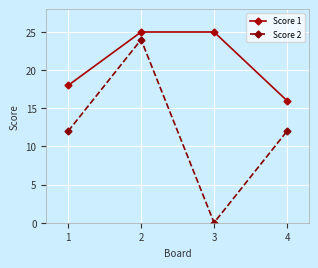

Reading left to right, transcribe all the data shown in this chart.

Score 1: 1=18	2=25	3=25	4=16
Score 2: 1=12	2=24	3=0	4=12